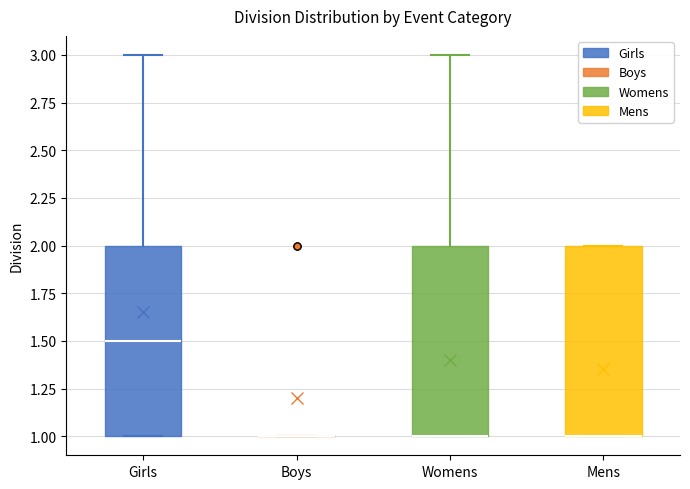

Reading left to right, transcribe this box plot: for each box, give where its median line is, the range the box spans, and where its two whiskers end, as read against the y-axis. The values are not printed on the chart, so give them approximately, as read against the axis.

Girls: median 1.5, box 1.0 to 2.0, whiskers 1.0 to 3.0
Boys: box collapsed to a line at 1.0, whiskers 1.0 to 1.0
Womens: median 1.0 (drawn on the box's lower edge), box 1.0 to 2.0, whiskers 1.0 to 3.0
Mens: median 1.0 (drawn on the box's lower edge), box 1.0 to 2.0, whiskers 1.0 to 2.0